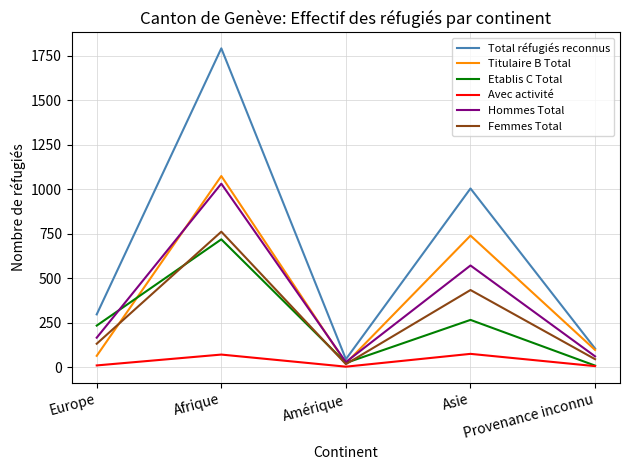

What is the difference between the highest and lowest values at Afrique?

1722